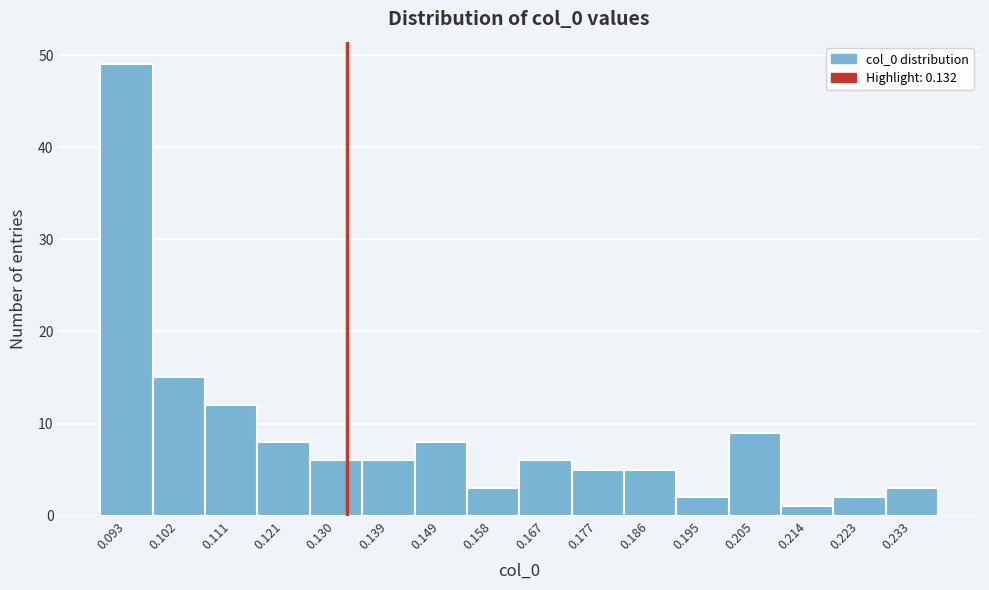

Over which range of the x-axis is the bar tallest?

0.088 to 0.097